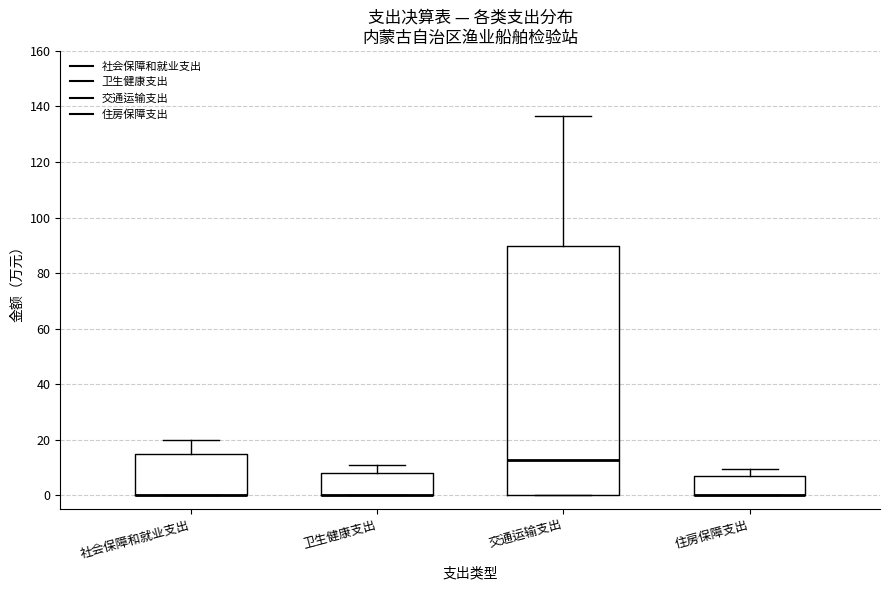

Reading left to right, read every box against the y-axis: the position of its median line, the range the box covers, and the ends of its whiskers. The values are not printed on the chart, so give them approximately, as read against the axis.

社会保障和就业支出: median 0 (drawn on the box's lower edge), box 0 to 14, whiskers 0 to 20
卫生健康支出: median 0 (drawn on the box's lower edge), box 0 to 8, whiskers 0 to 10
交通运输支出: median 12, box 0 to 90, whiskers 0 to 136
住房保障支出: median 0 (drawn on the box's lower edge), box 0 to 8, whiskers 0 to 10